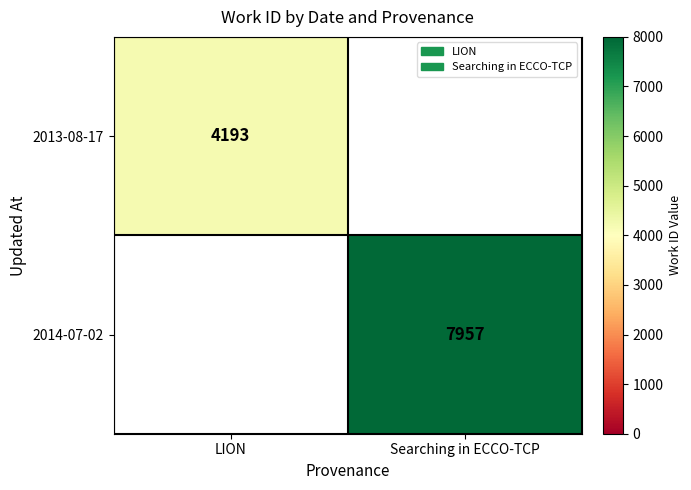

The value of 2014-07-02 at Searching in ECCO-TCP is 7957. True or false?

True